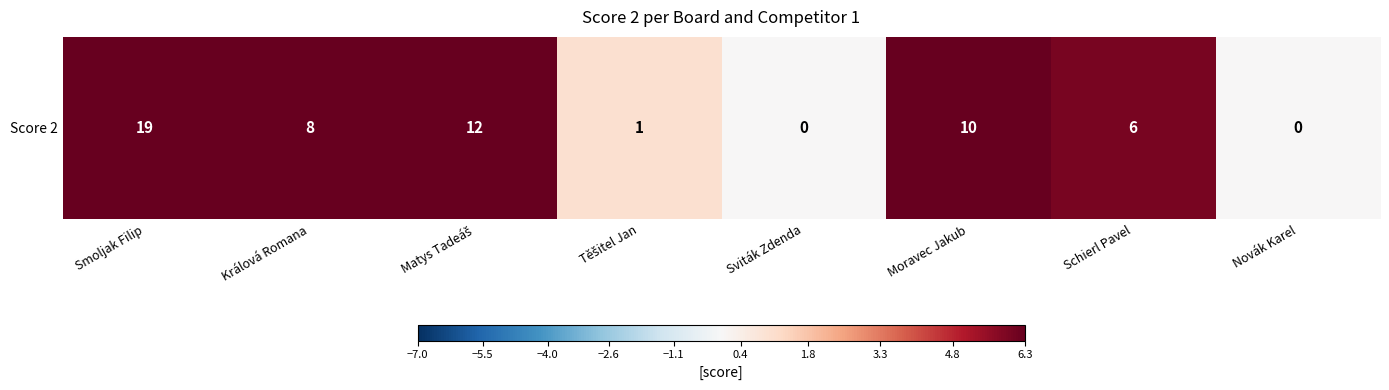

Rank the categories by value from highest to lowest.

Smoljak Filip, Matys Tadeáš, Moravec Jakub, Králová Romana, Schierl Pavel, Těšitel Jan, Sviták Zdenda, Novák Karel